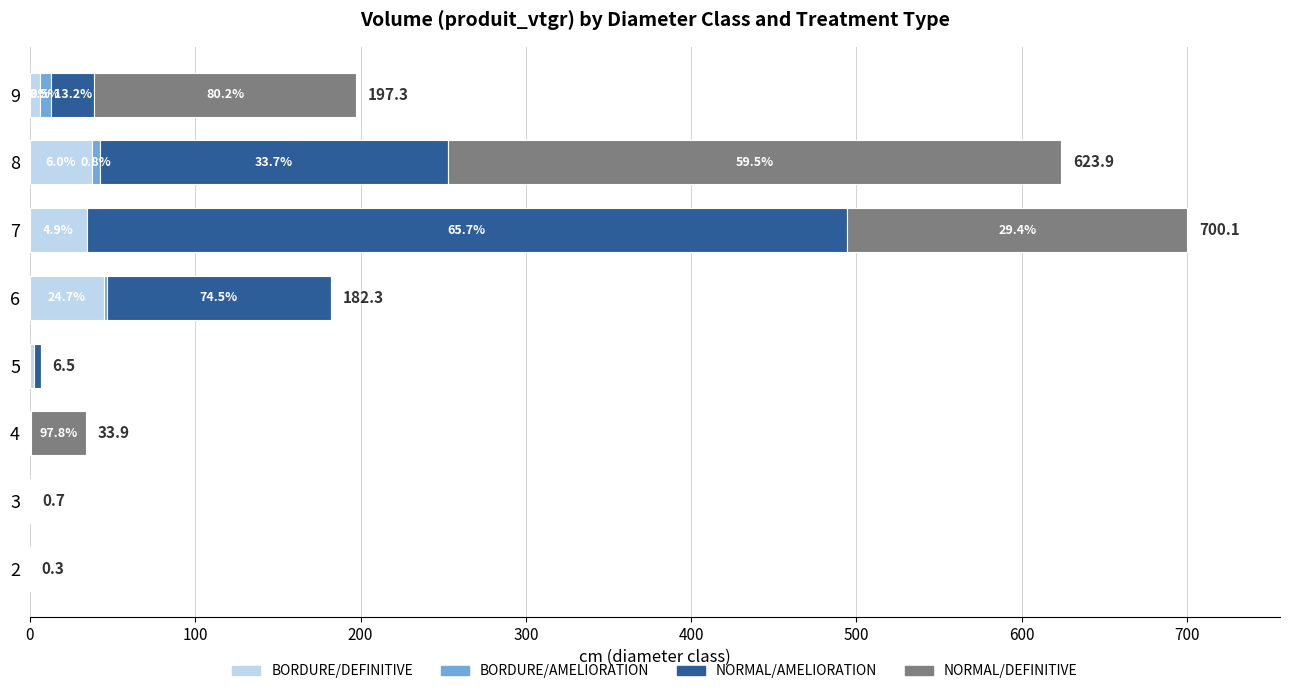

What are all the series names shown in the legend?

BORDURE/DEFINITIVE, BORDURE/AMELIORATION, NORMAL/AMELIORATION, NORMAL/DEFINITIVE